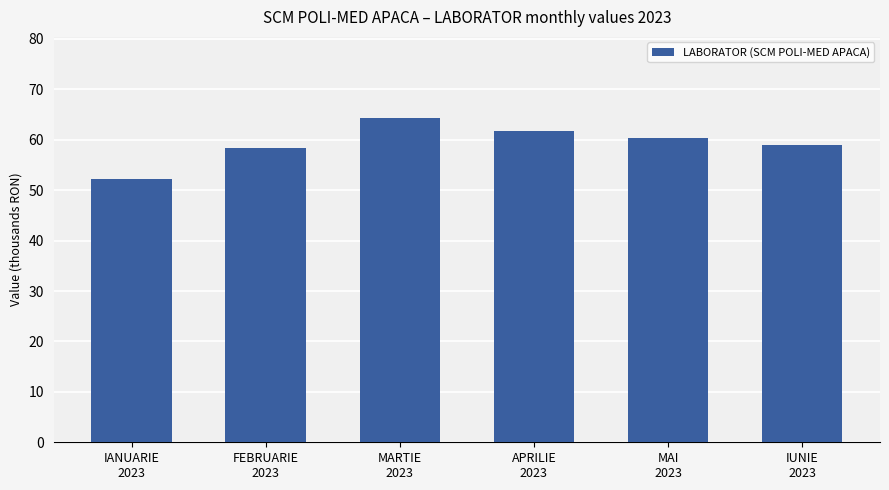

The value at MARTIE
2023 is 31.2. True or false?

False